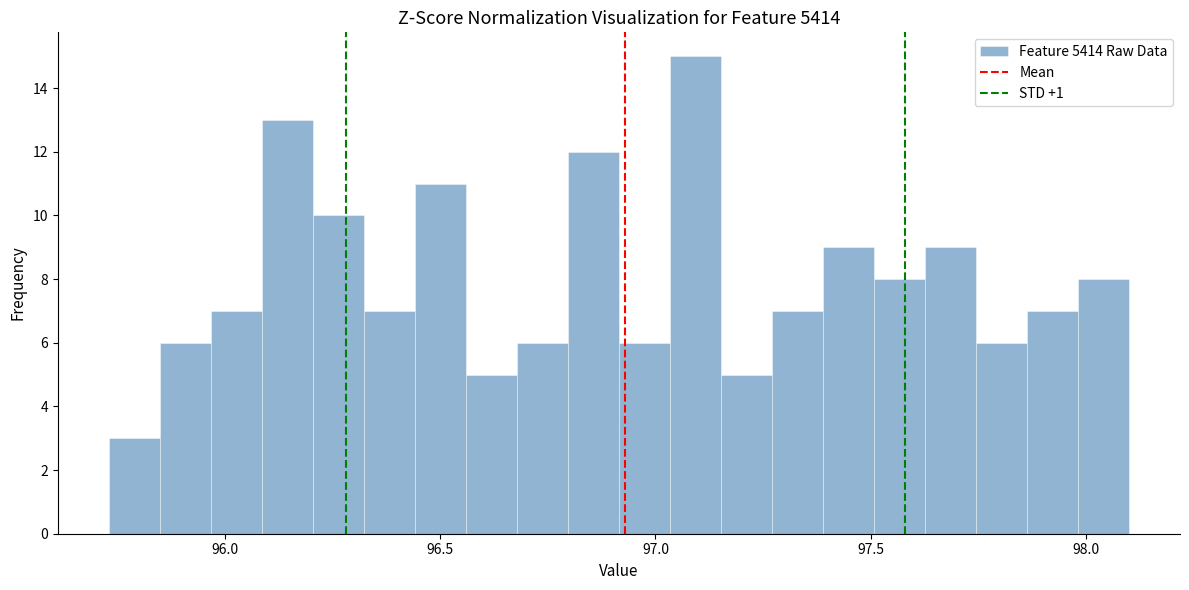

Around what value on the x-axis is the tallest bar? Give the approximate position of its centre, as read against the axis.

97.10